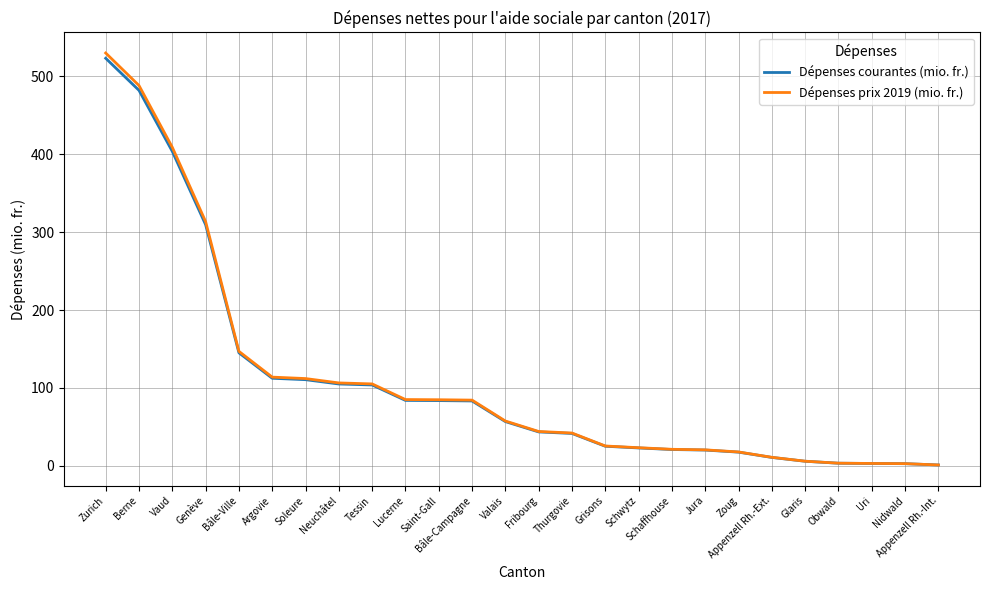

What position from the right is Soleure?

20